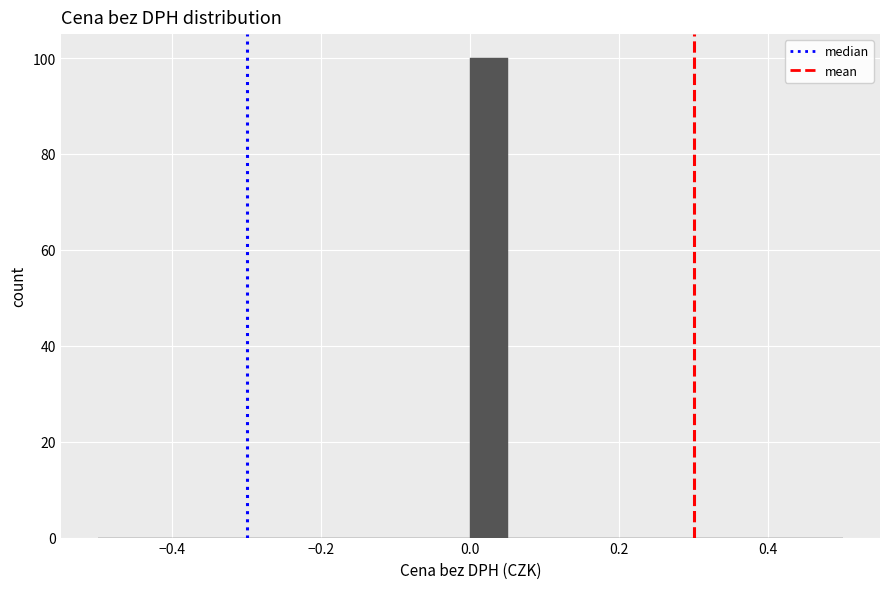

Read against the x-axis, roughly where is the centre of the tallest bar?

0.02